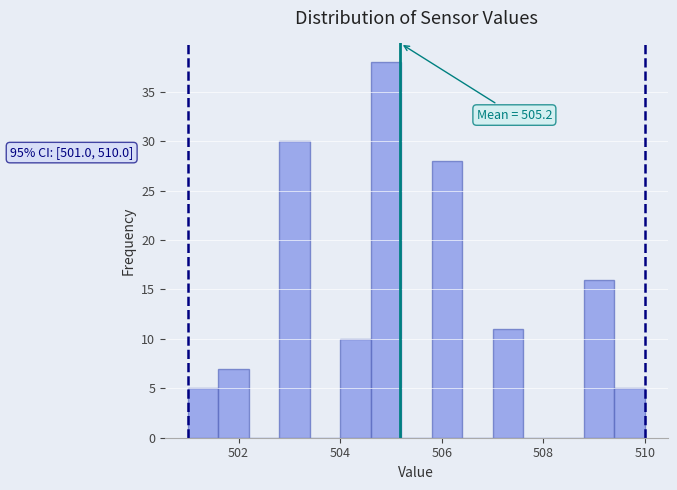

Around what value on the x-axis is the tallest bar? Give the approximate position of its centre, as read against the axis.

505.0